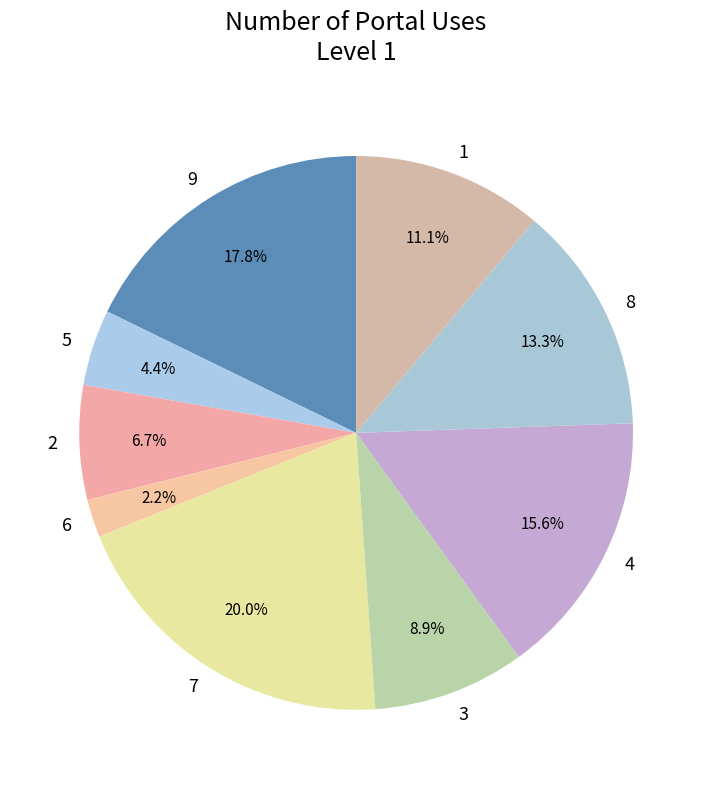

Does 2 represent more than half of the total?

No